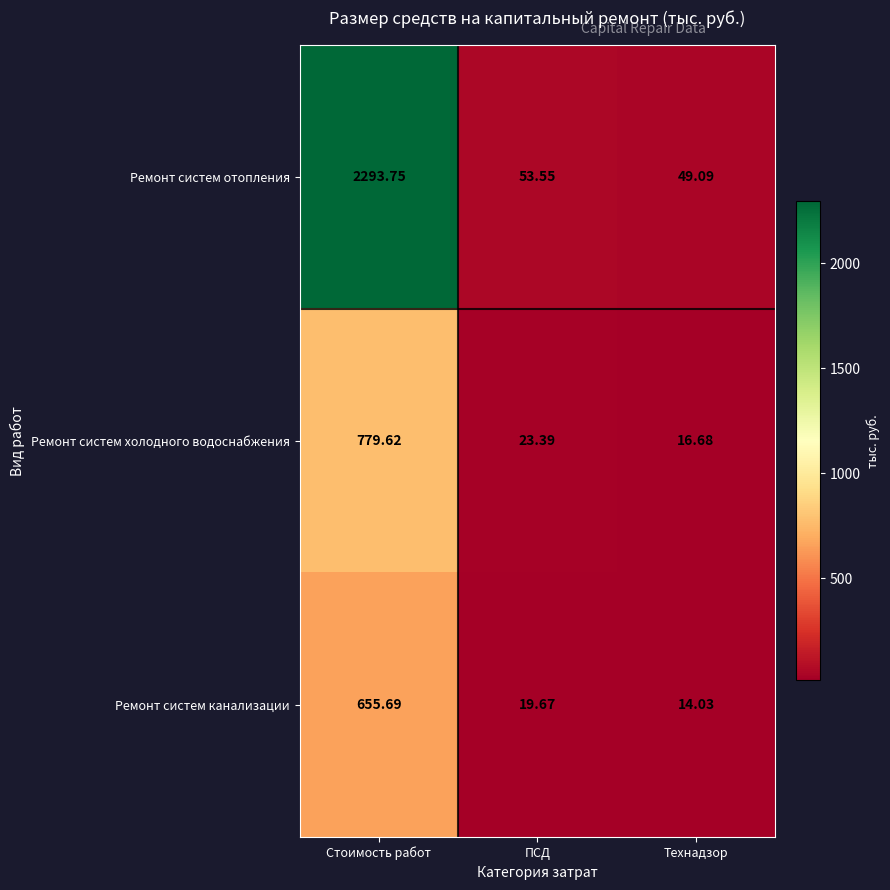

Is the value of Ремонт систем отопления at Стоимость работ greater than the value of Ремонт систем канализации at Технадзор?

Yes